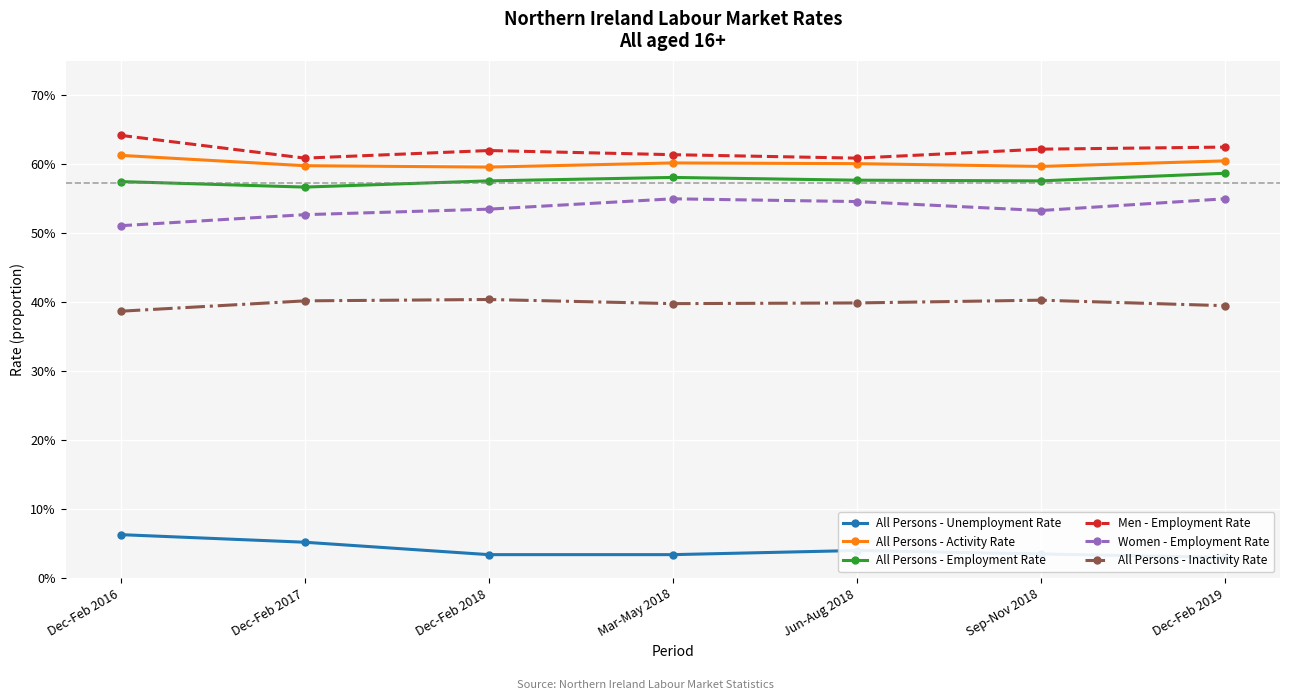

Between Dec-Feb 2017 and Sep-Nov 2018, which series saw the biggest shift?

All Persons - Unemployment Rate